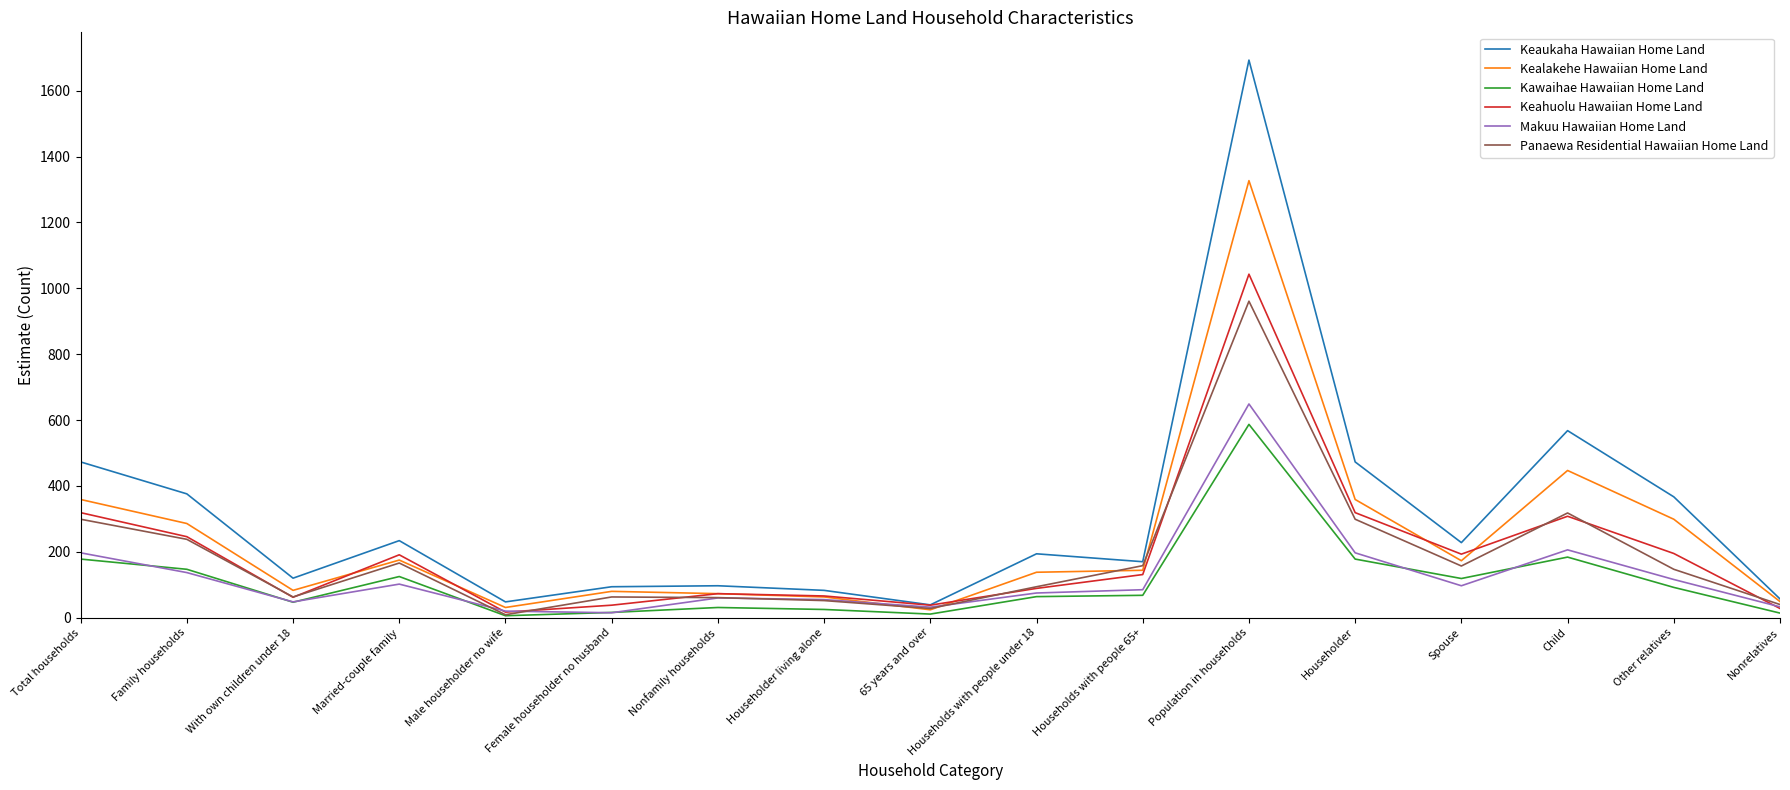

The value of Makuu Hawaiian Home Land at Family households is 227. True or false?

False